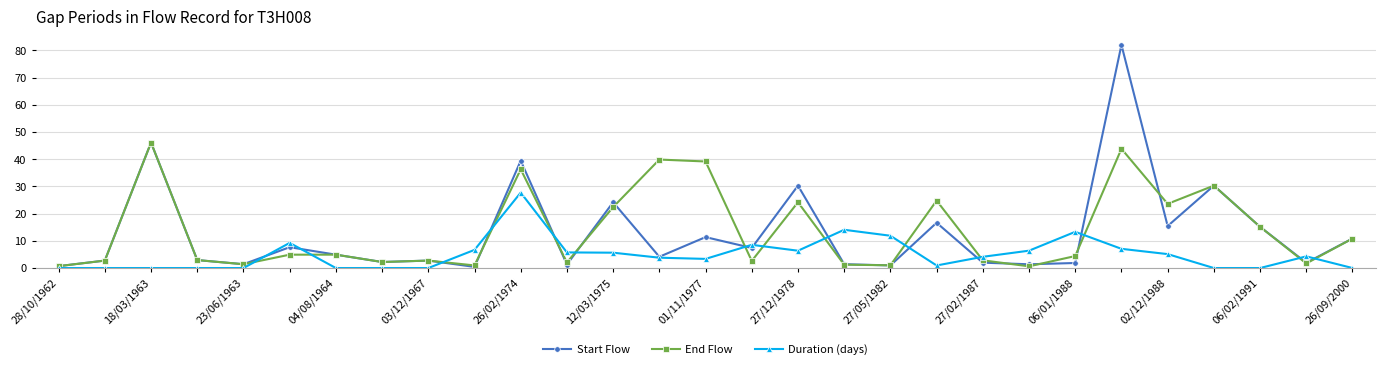

Does the chart display data point markers on the line(s)?

Yes